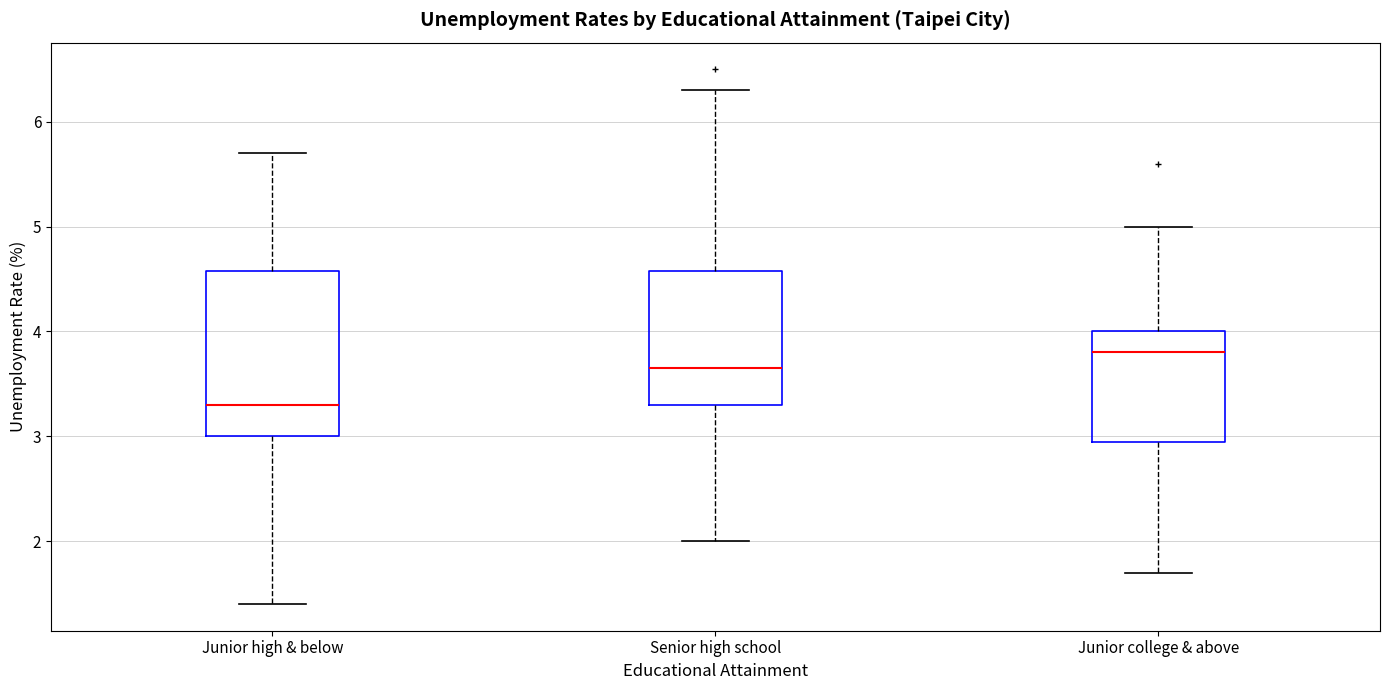

Which box's median line is the highest?

Junior college & above